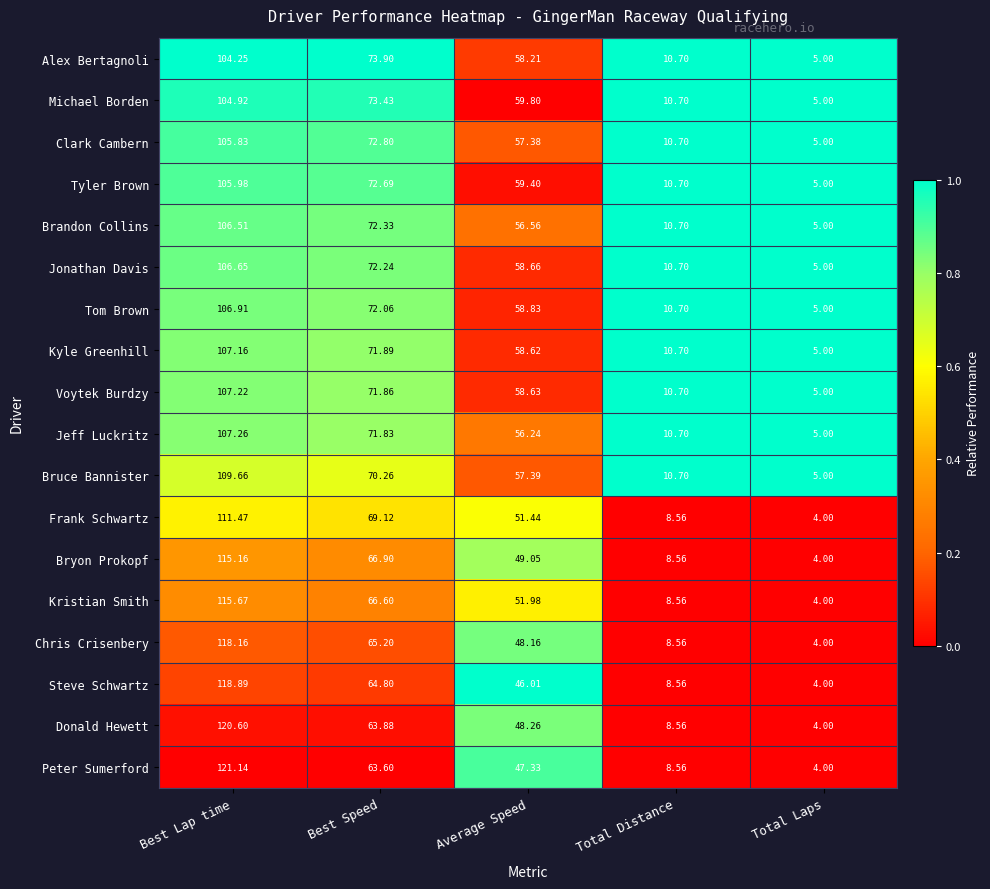

Where is Tyler Brown nearest to the value 55?

Average Speed